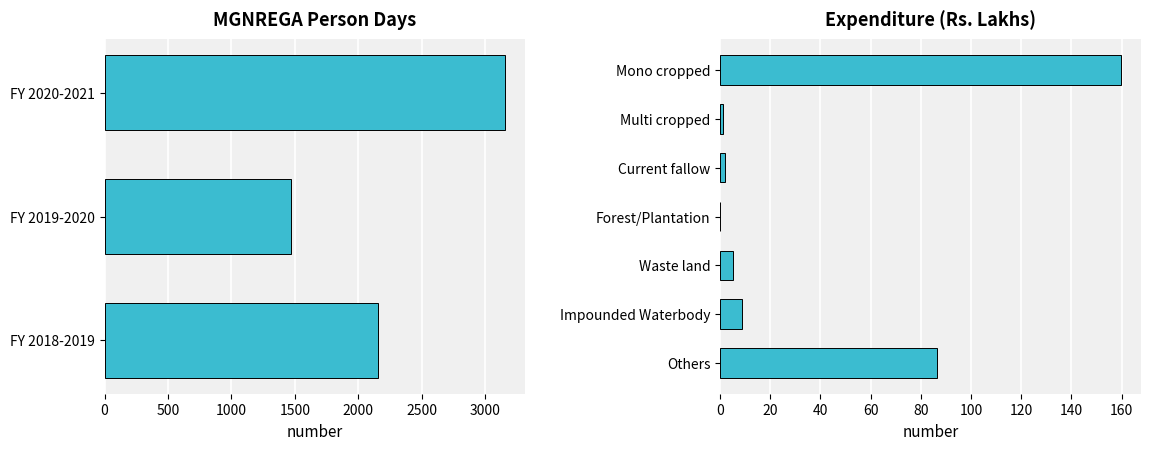

Is the value of FY 2020-2021 at 1 greater than the value of FY 2018-2019 at 1?

Yes